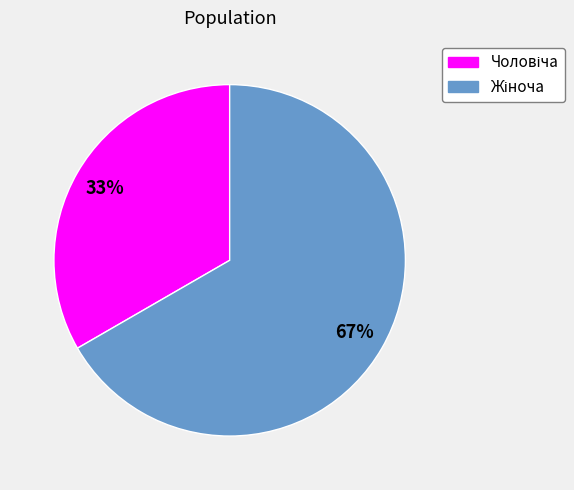

Is there a majority slice in this chart?

Yes